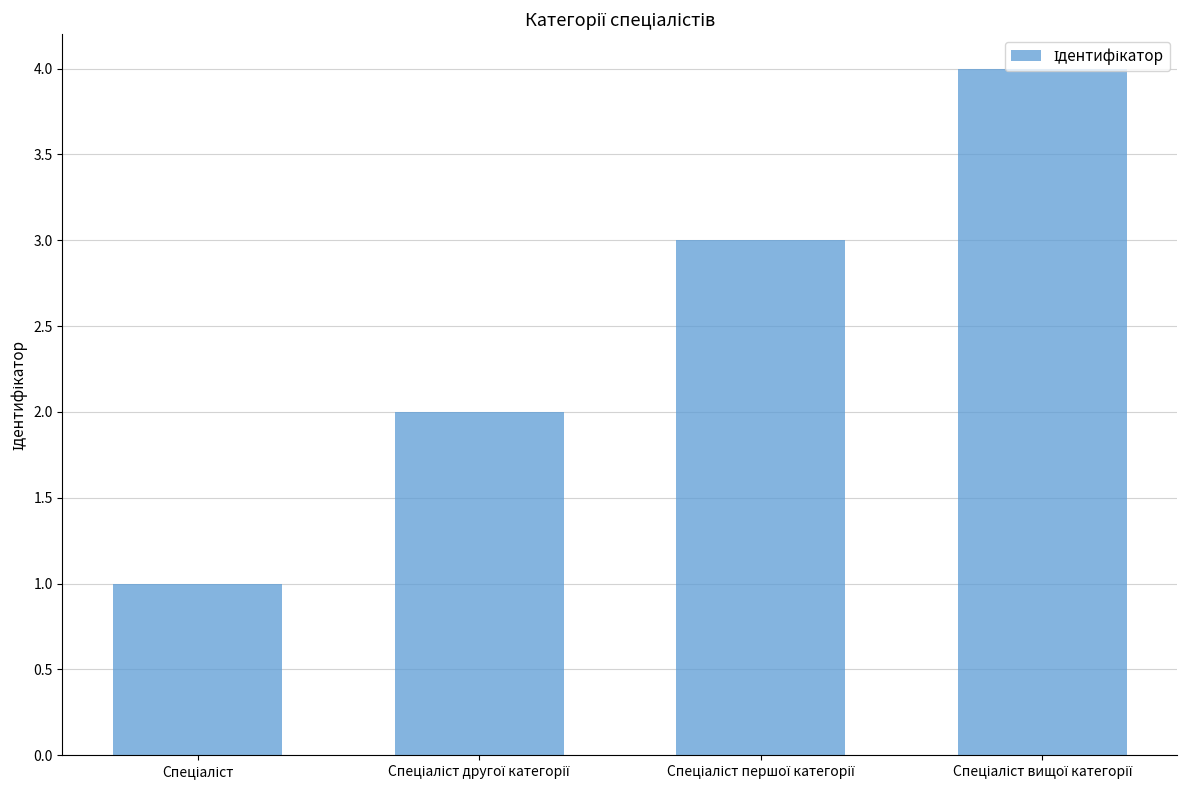

What is the maximum value shown in the chart?

4